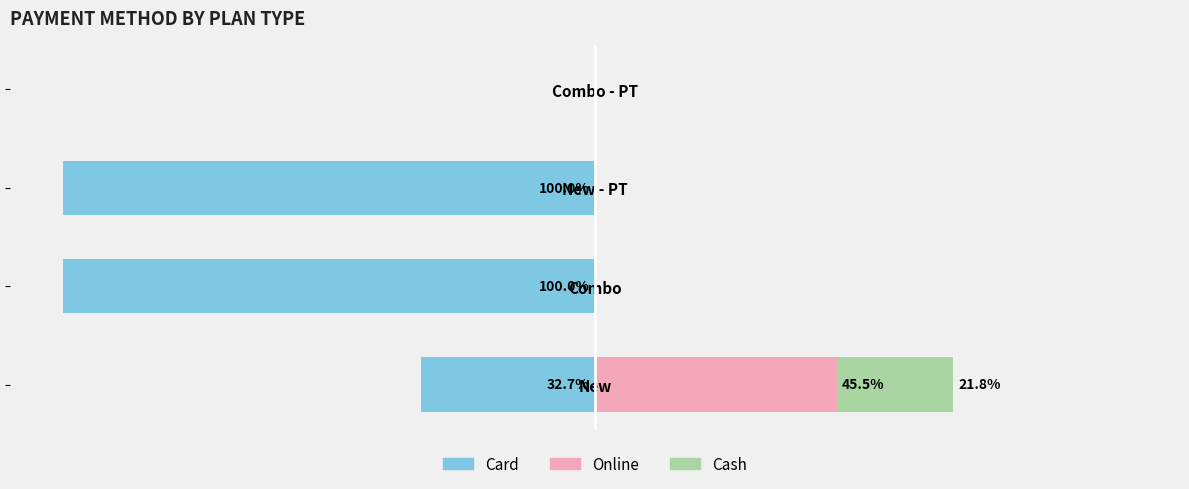

Between Combo and New - PT, which series saw the biggest shift?

Card